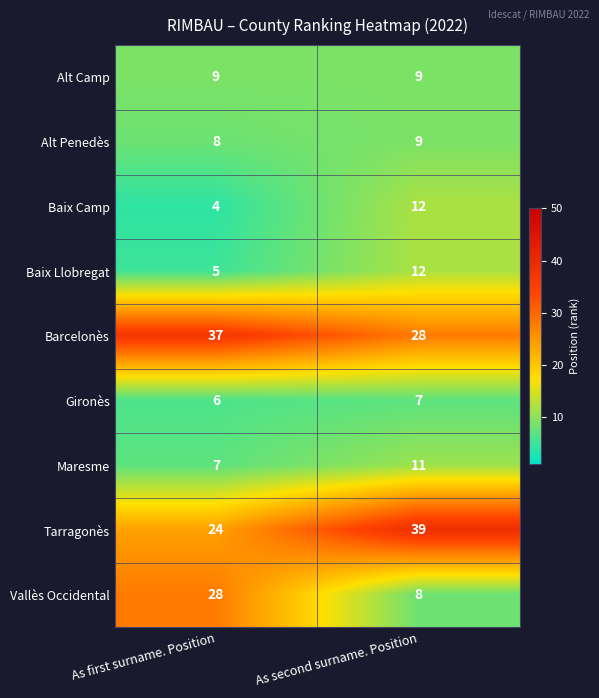

Reading left to right, transcribe all the data shown in this chart.

Alt Camp: 9	9
Alt Penedès: 8	9
Baix Camp: 4	12
Baix Llobregat: 5	12
Barcelonès: 37	28
Gironès: 6	7
Maresme: 7	11
Tarragonès: 24	39
Vallès Occidental: 28	8